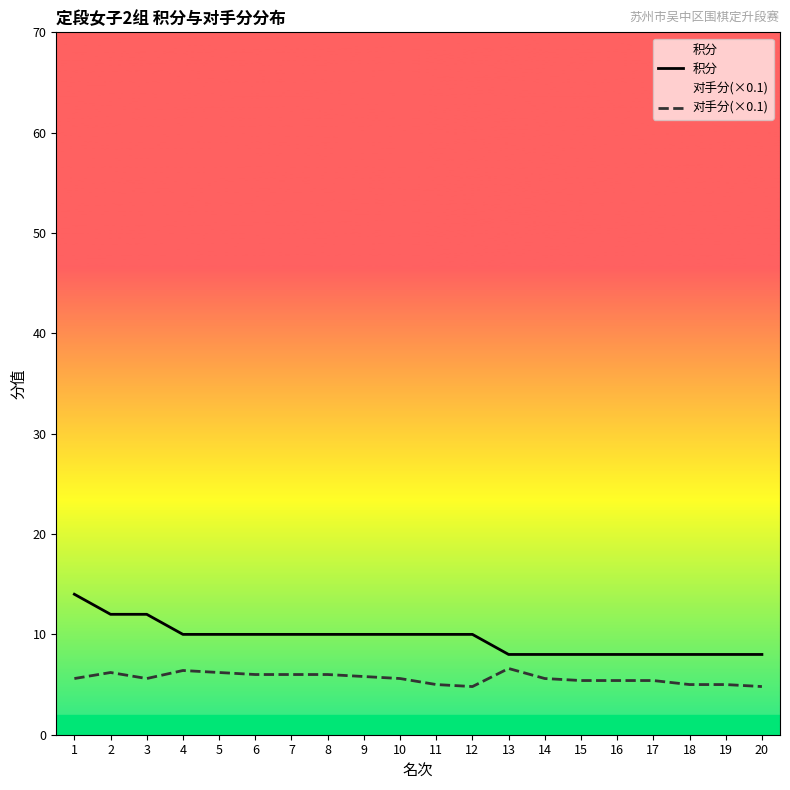

List the labels in order of 积分 value, largest first.

1, 2, 3, 4, 5, 6, 7, 8, 9, 10, 11, 12, 13, 14, 15, 16, 17, 18, 19, 20